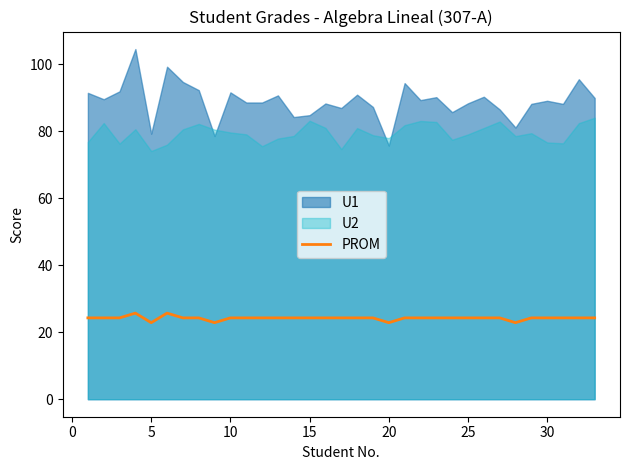

How many data points does each series have?

33